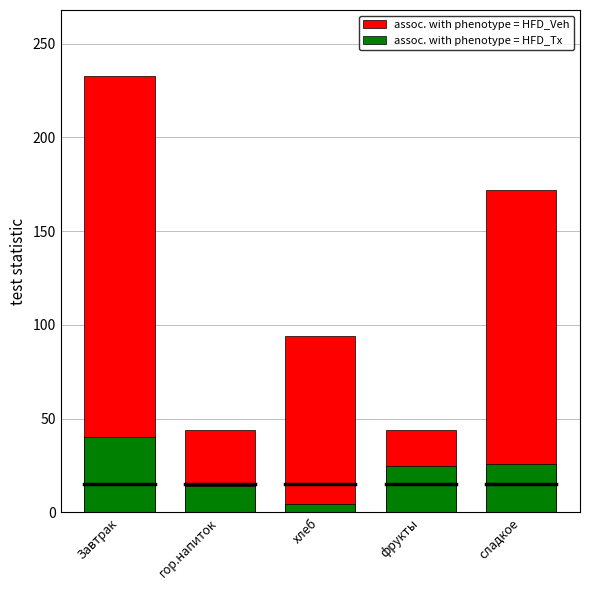

What is the label of the 1st bar from the left?

Завтрак